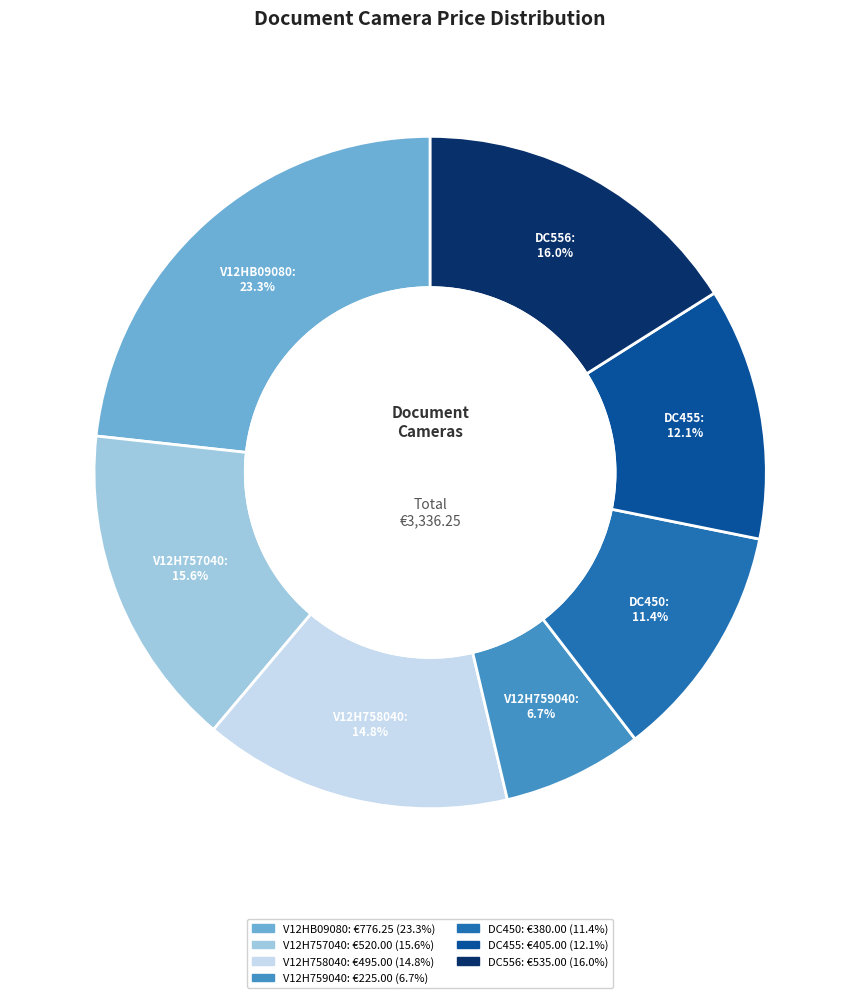

How many slices are in this pie chart?

7